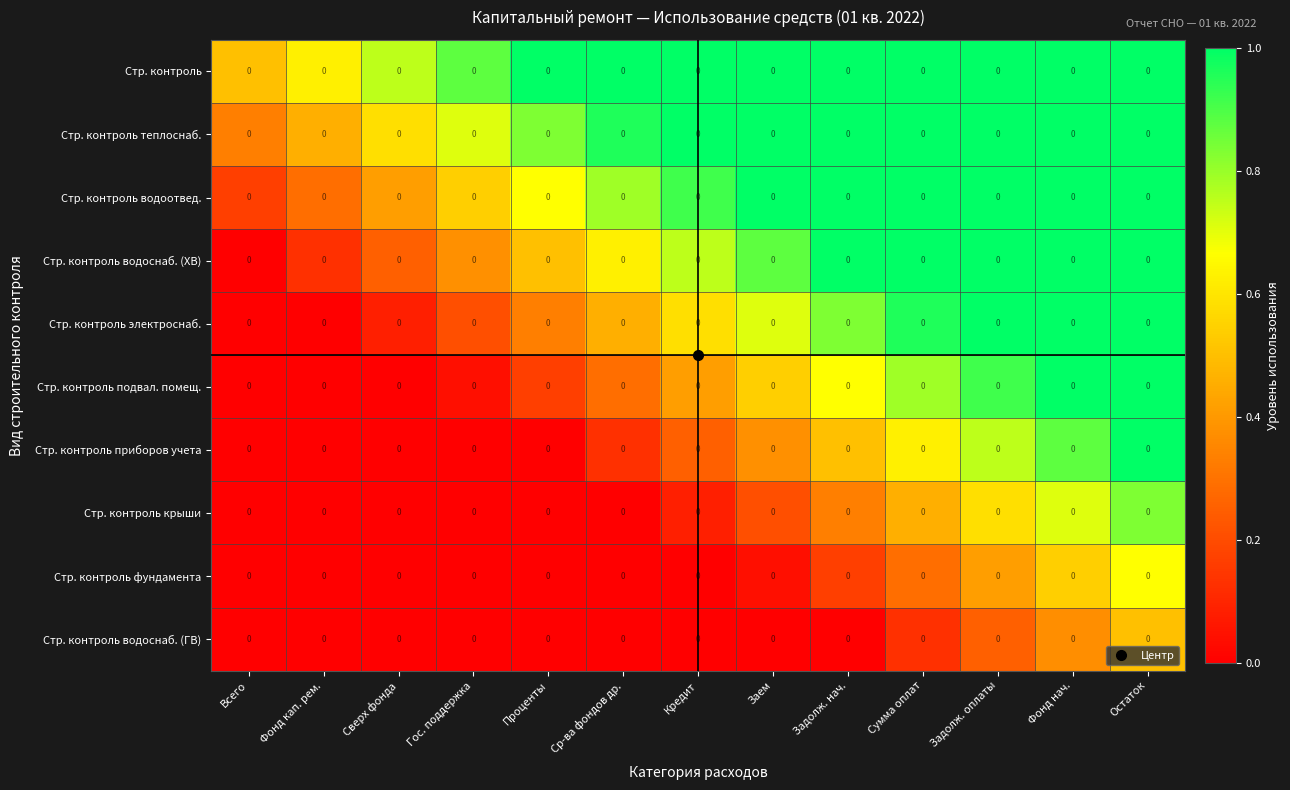

What is the difference between the Стр. контроль электроснаб. values at Фонд кап. рем. and Фонд нач.?

1.0